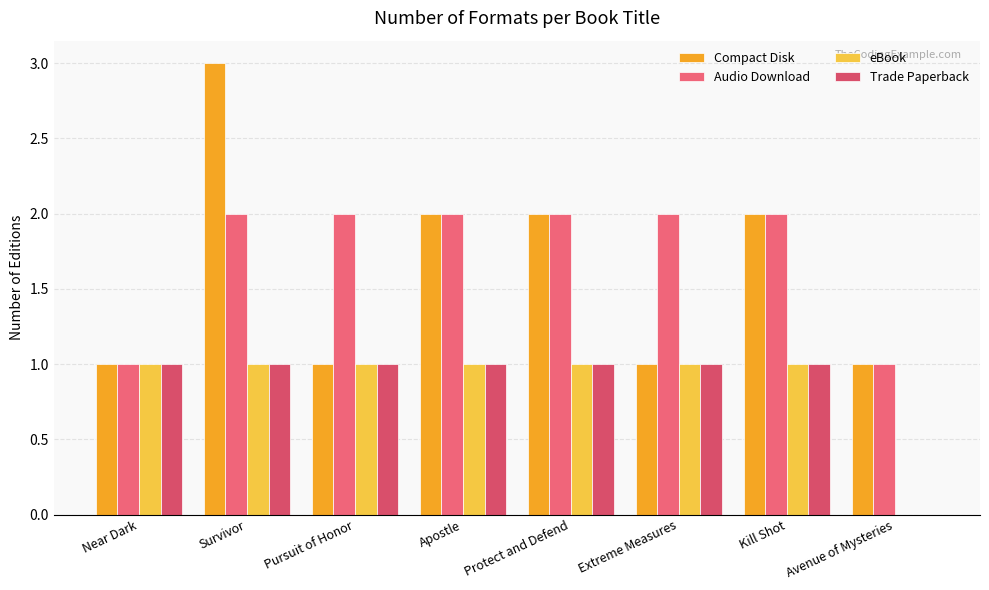

True or false: Compact Disk has a value of 1 at Protect and Defend.

False